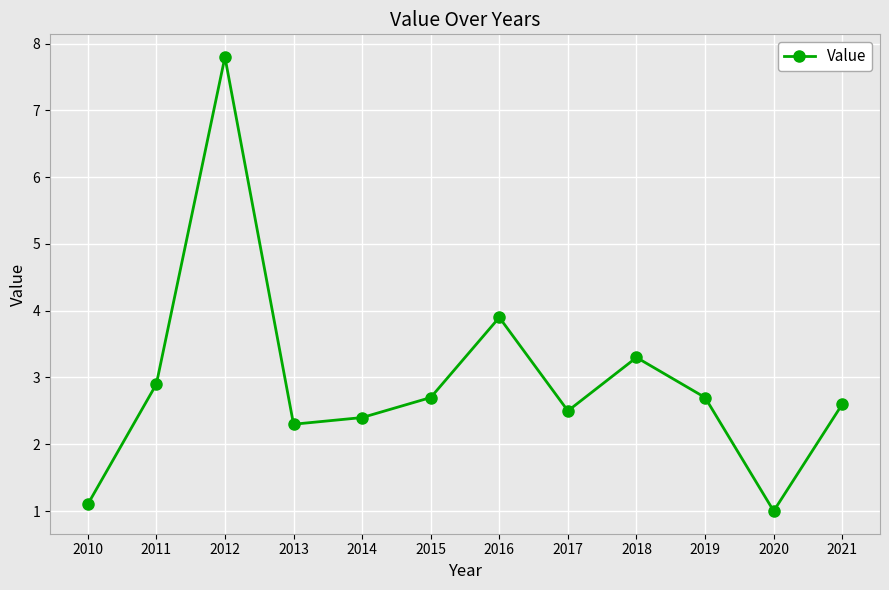

How many interior local valleys (lower than both neighbors) does the data have?

3